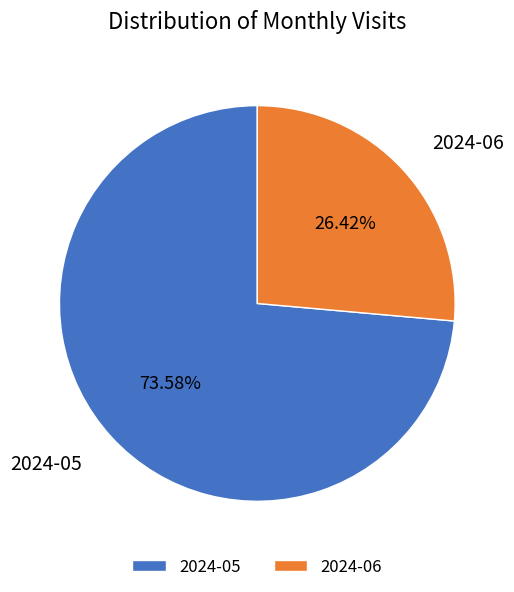

Rank the categories by value from lowest to highest.

2024-06, 2024-05